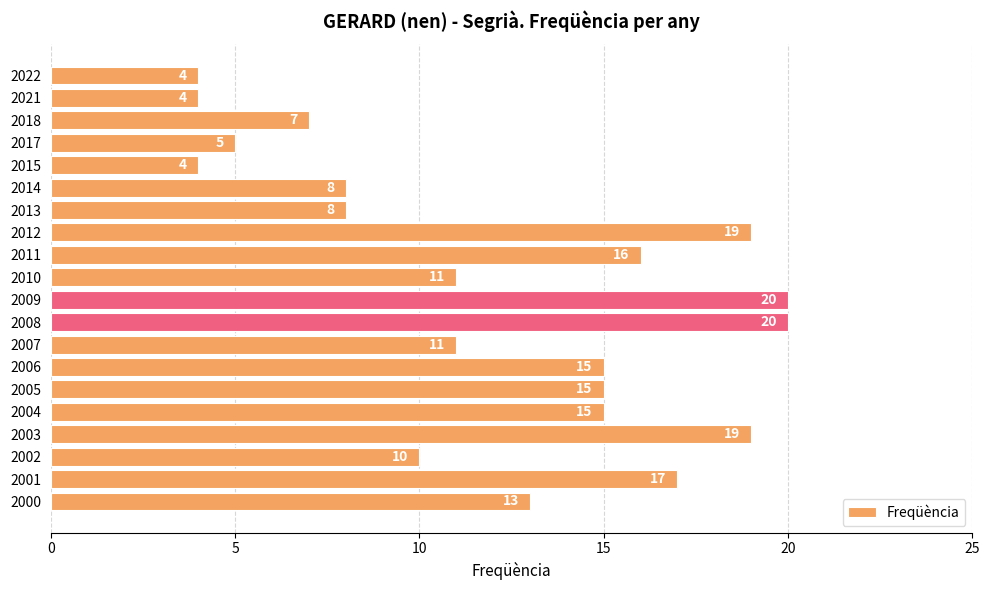

What is the value of the 2nd bar from the top?

4